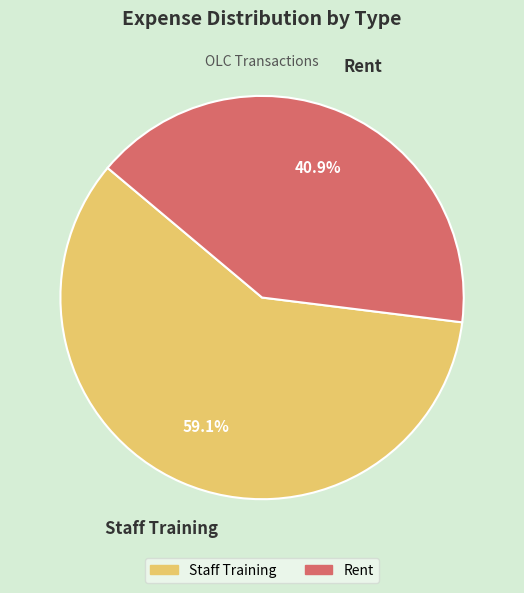

How many slices are in this pie chart?

2